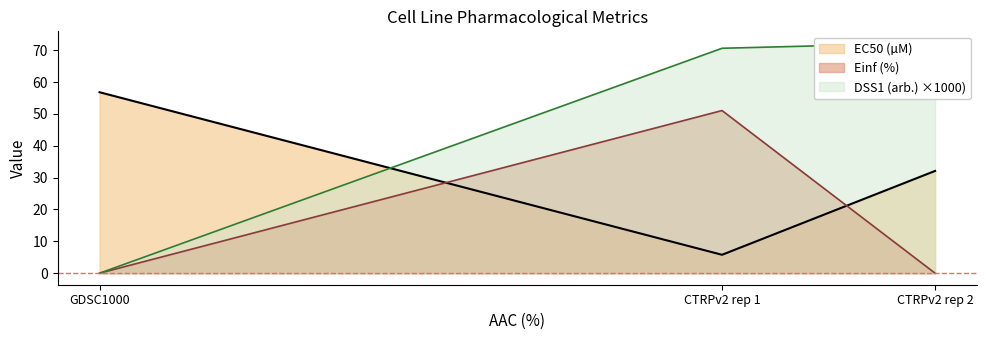

At which label is EC50 (µM) closest to 31?

CTRPv2 rep 2